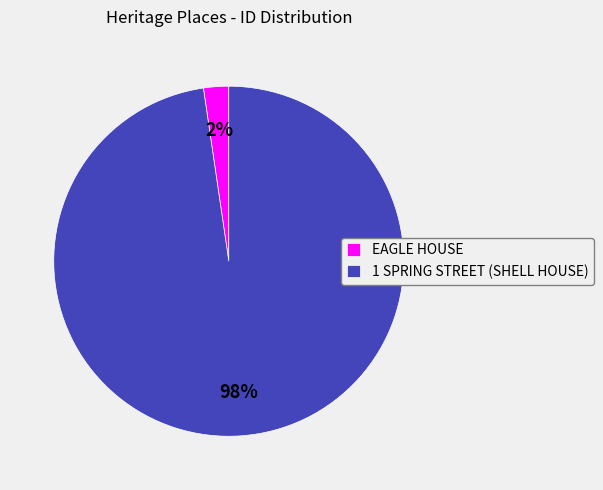

Does any single category account for the majority?

Yes